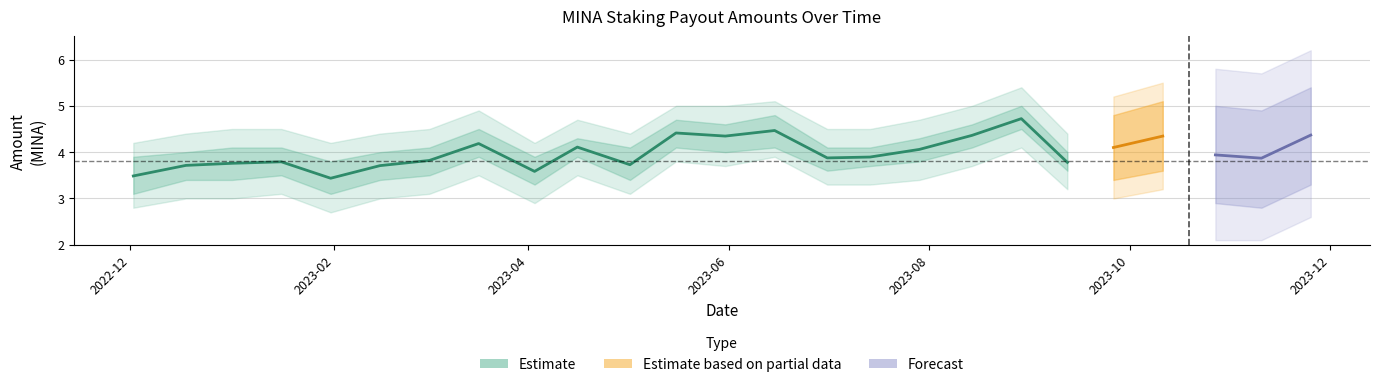

At which category does the chart reach its peak across all series?

2023-08-29